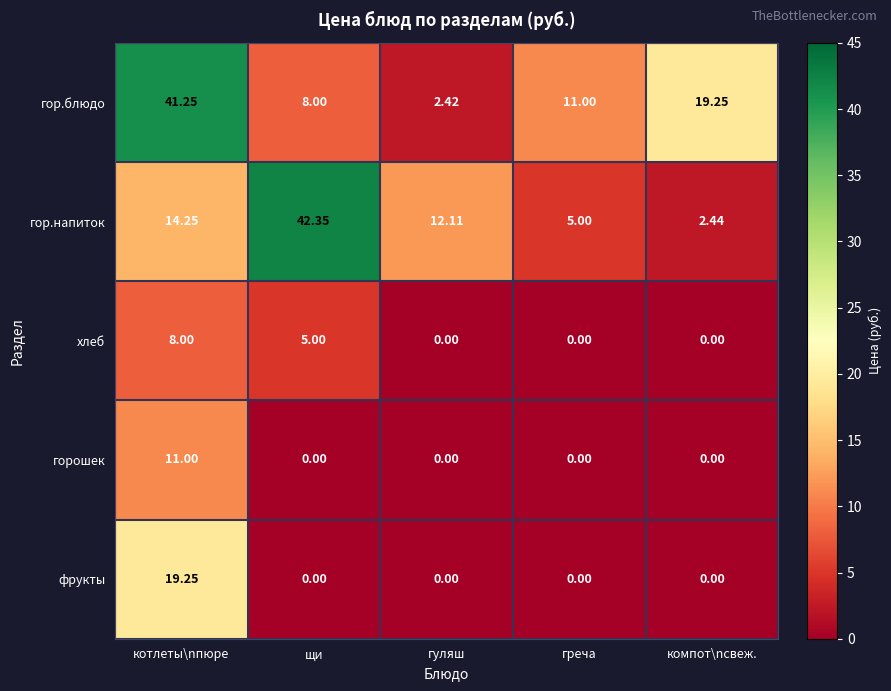

At which label does фрукты reach its peak?

котлеты\nпюре